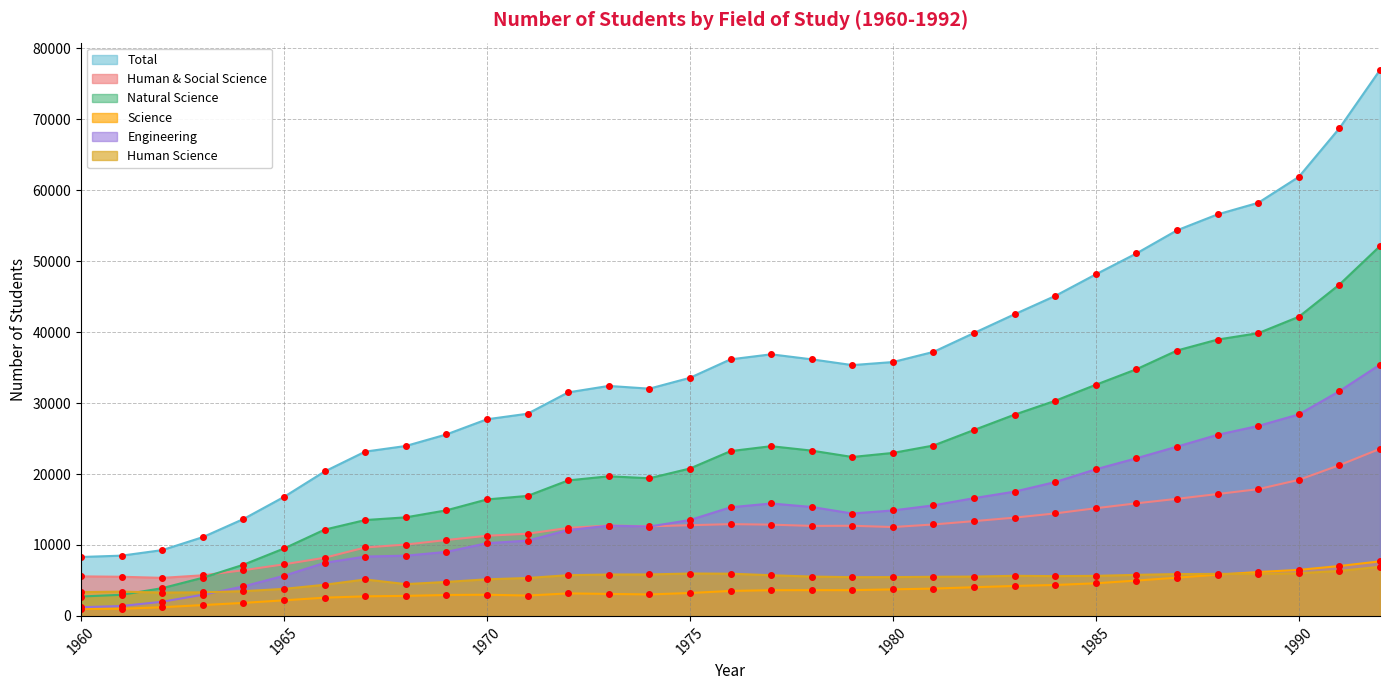

Rank the series at 1981 from lowest to highest value.

Science, Human Science, Human & Social Science, Engineering, Natural Science, Total